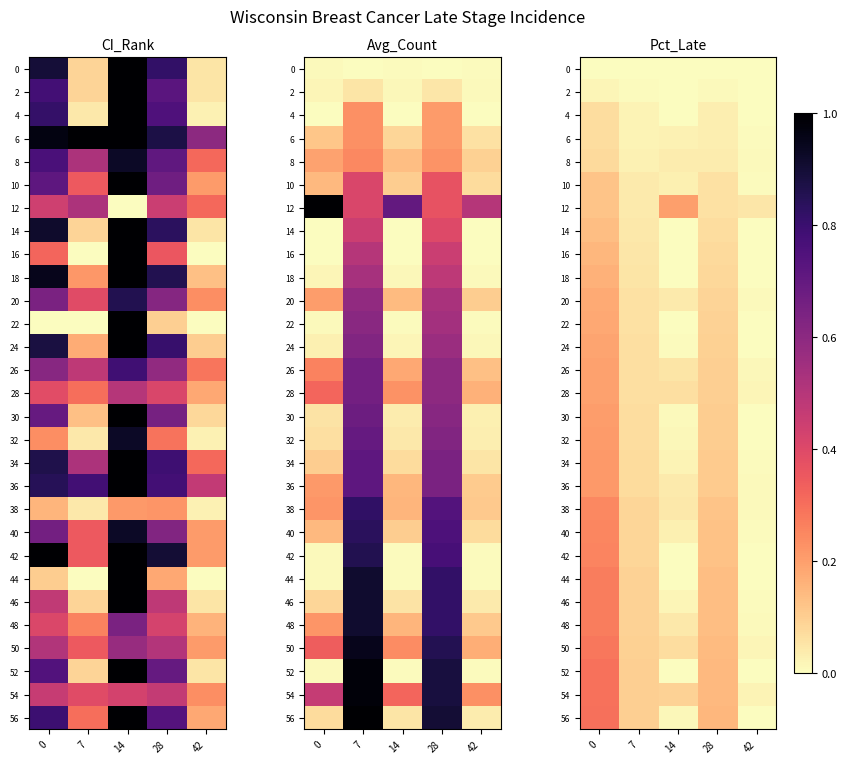

At which label is 36 closest to 0?

42